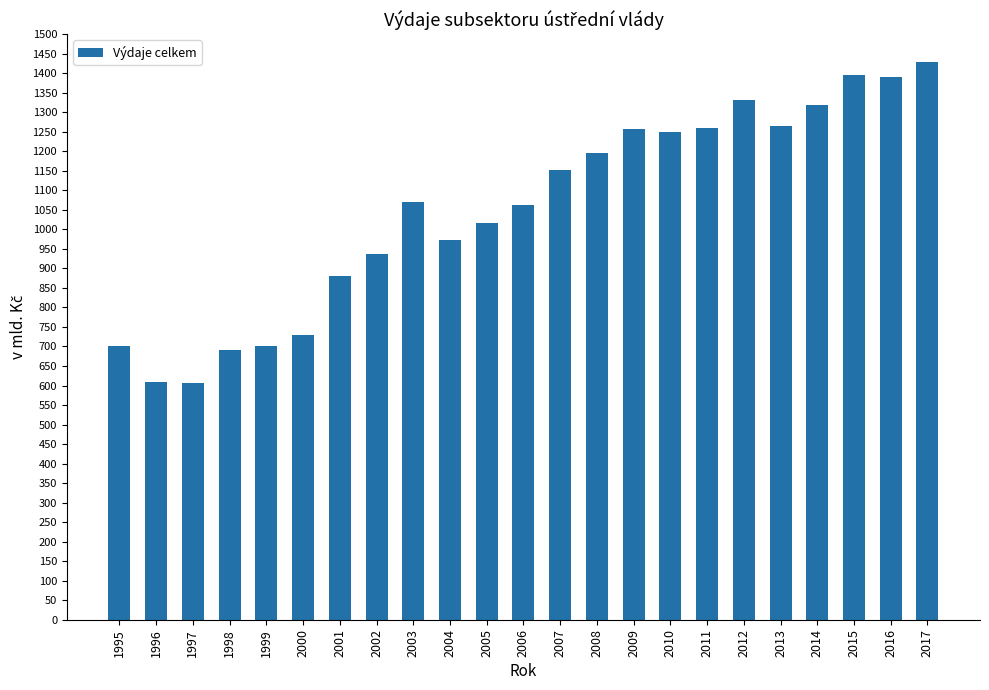

What is the maximum value shown in the chart?

1429.7